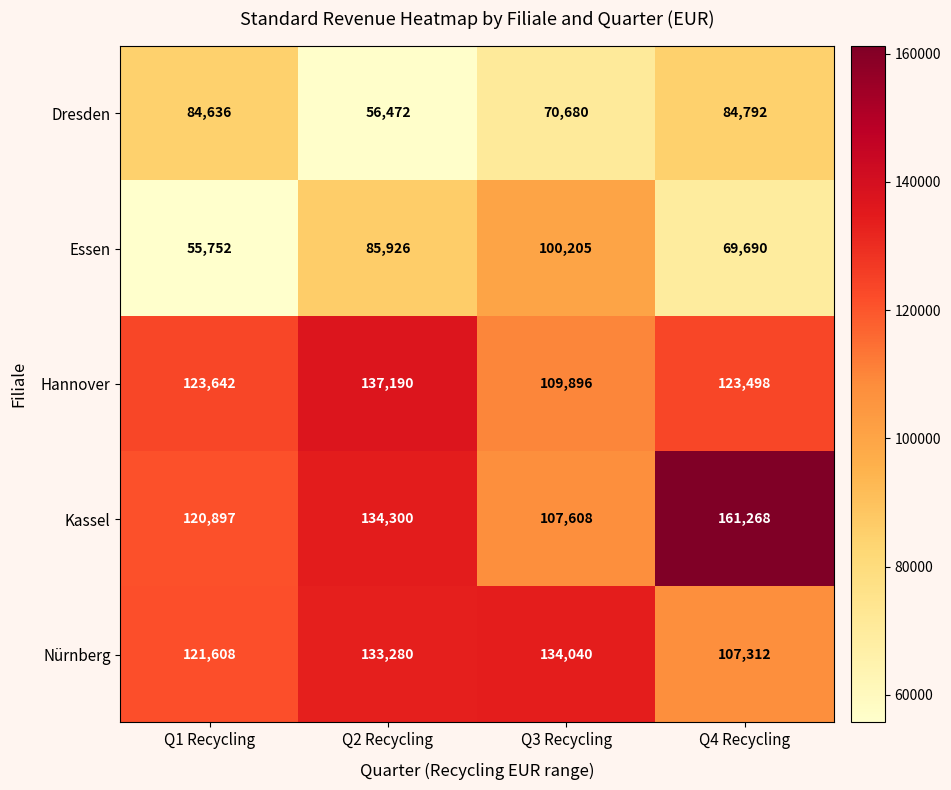

How many values in the Hannover series are below 123642?

2